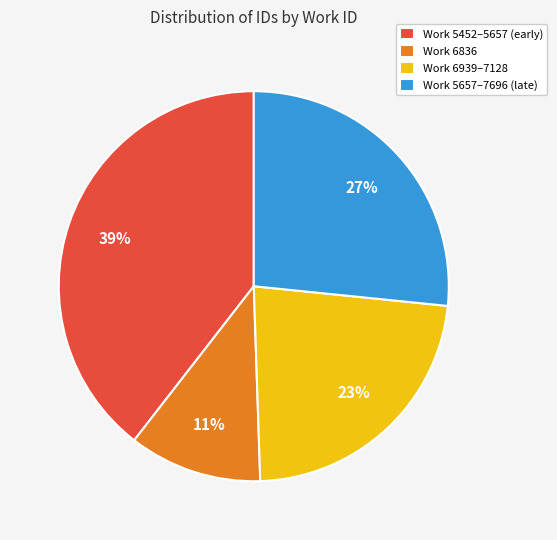

To the nearest percent, what portion does Work 5657–7696 (late) represent?

27%